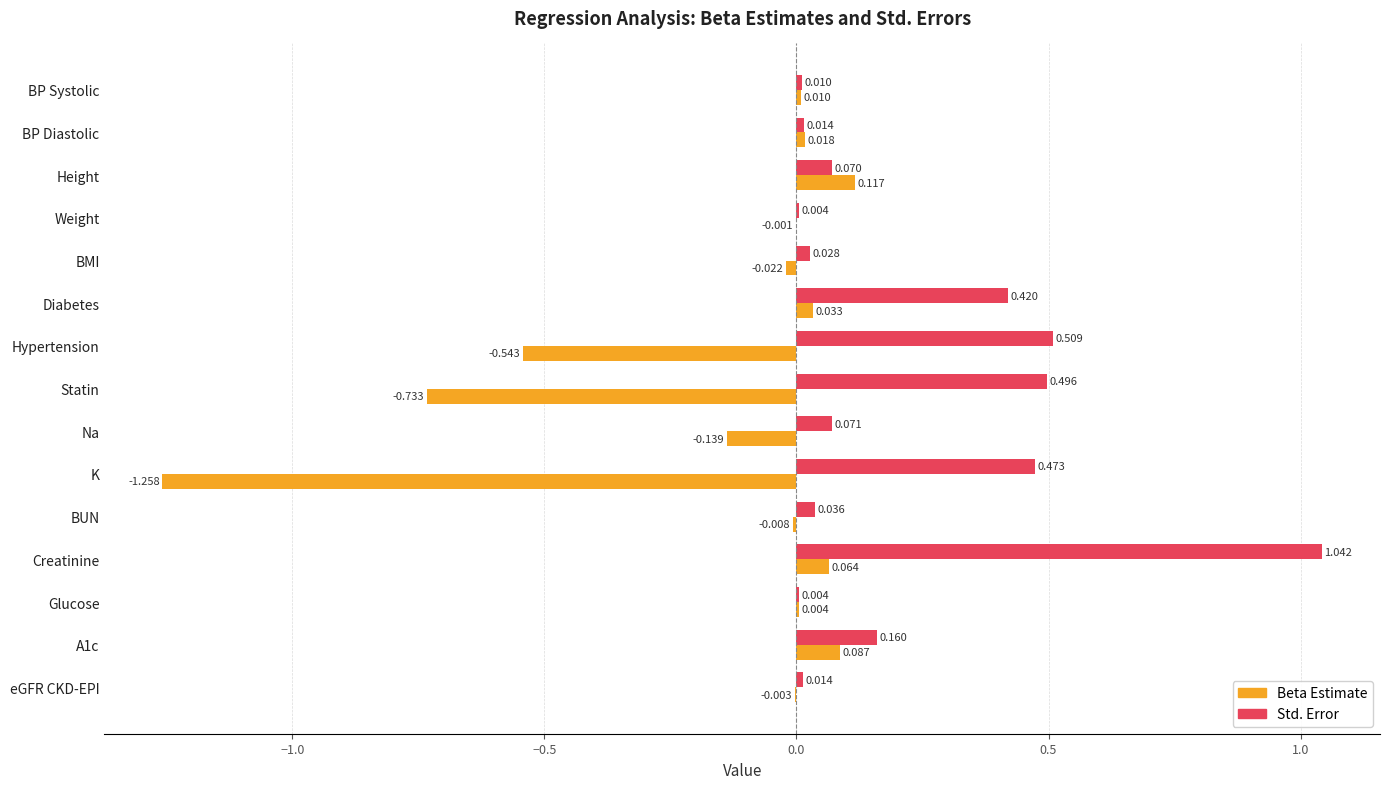

At which category is the sum across all series the highest?

Creatinine